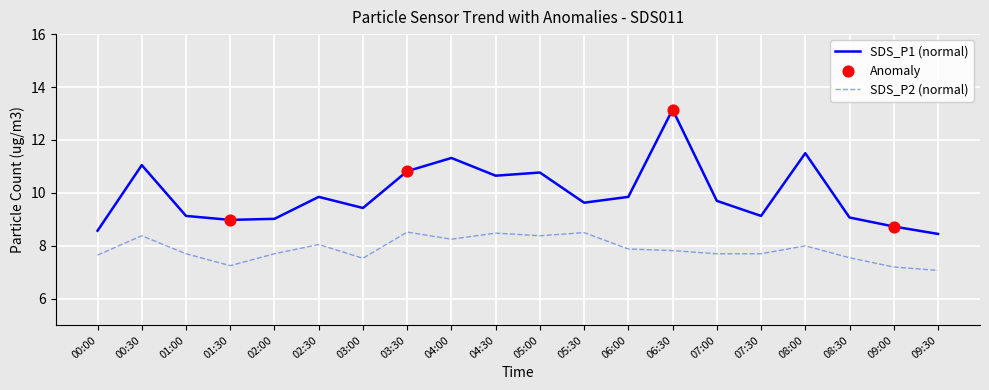

Is the value of SDS_P1 (normal) at 01:30 greater than the value of SDS_P2 (normal) at 04:00?

Yes